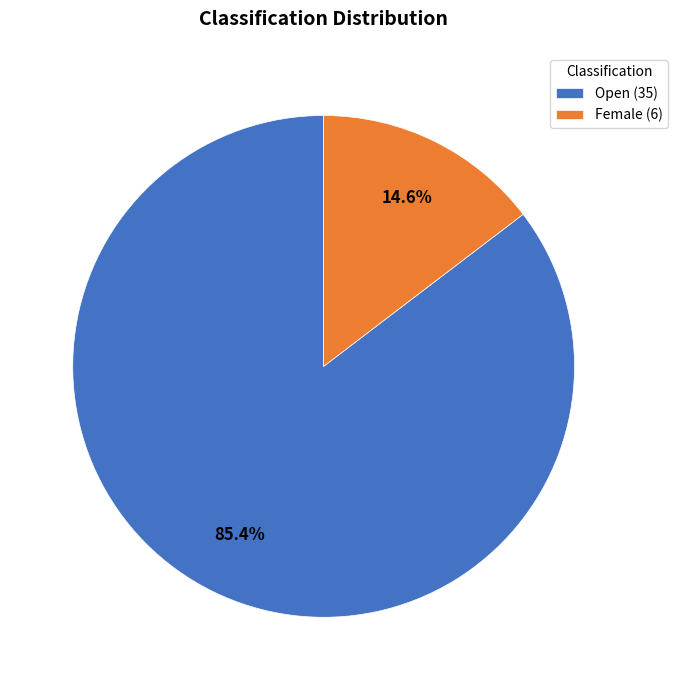

Count the number of slices in the pie.

2